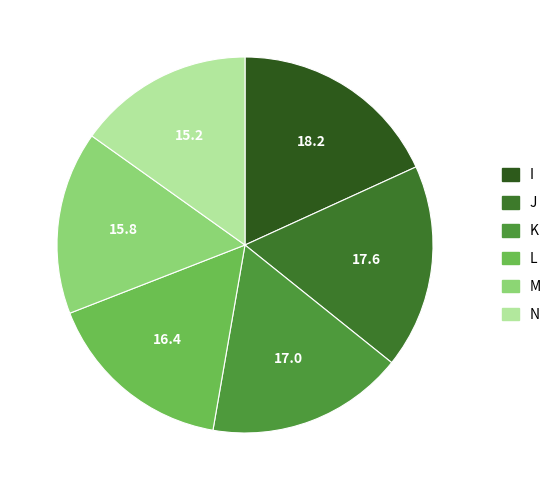

True or false: I accounts for 18% of the total.

True